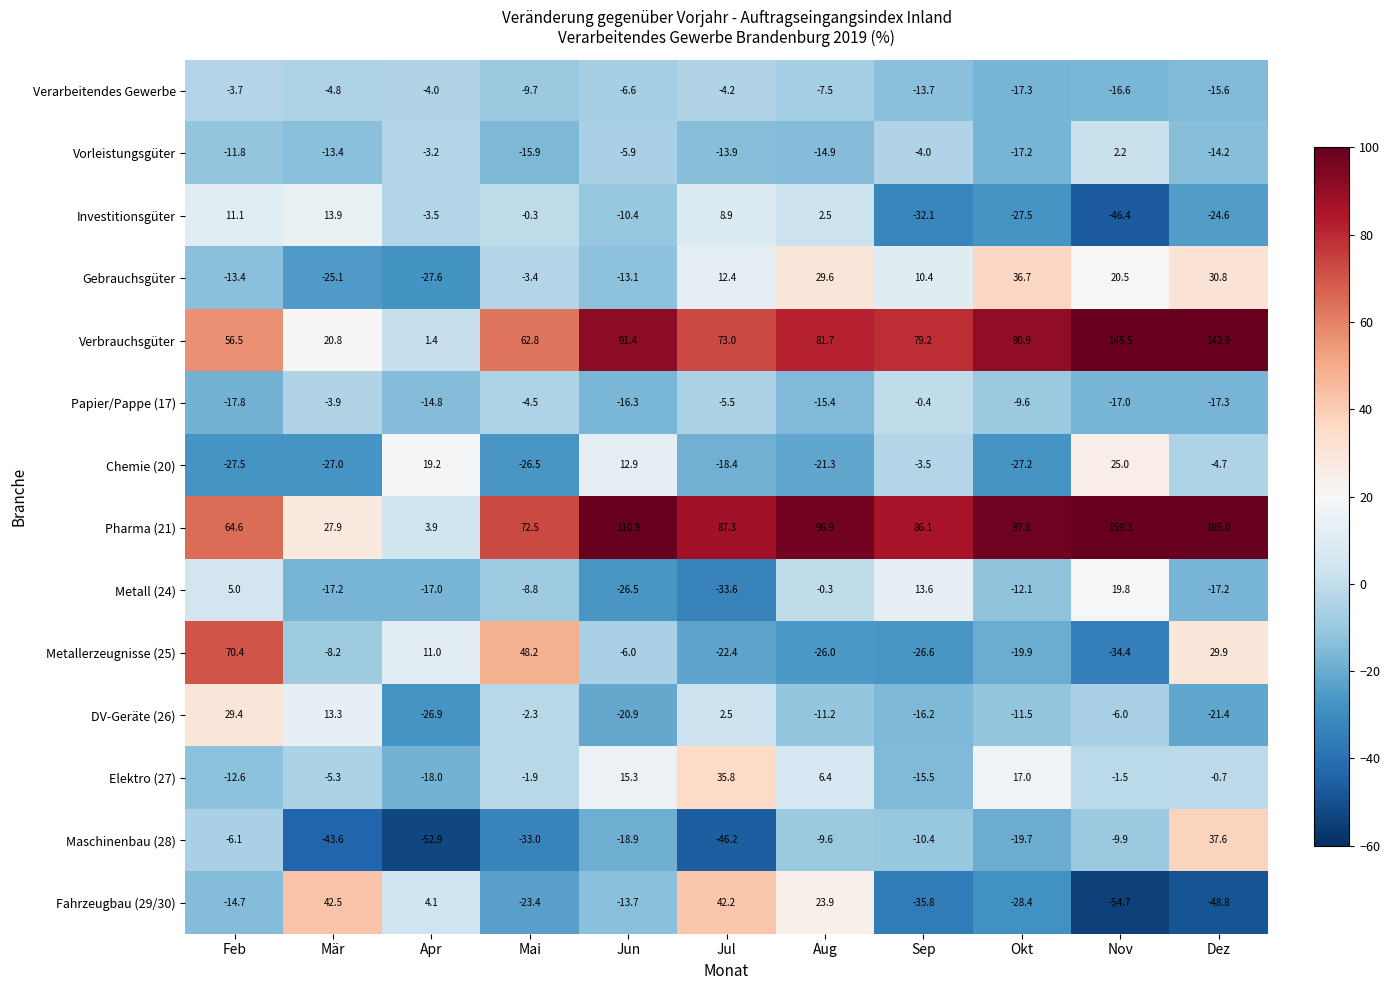

At Jul, list the series in order from largest to smallest.

Pharma (21), Verbrauchsgüter, Fahrzeugbau (29/30), Elektro (27), Gebrauchsgüter, Investitionsgüter, DV-Geräte (26), Verarbeitendes Gewerbe, Papier/Pappe (17), Vorleistungsgüter, Chemie (20), Metallerzeugnisse (25), Metall (24), Maschinenbau (28)